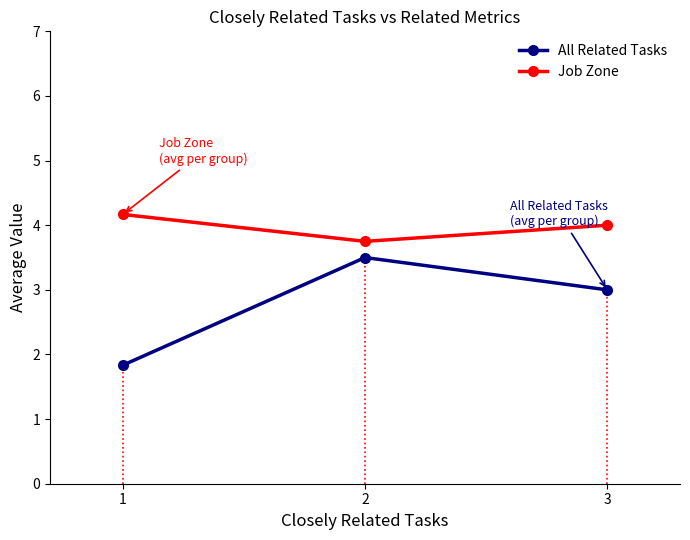

Does the chart display data point markers on the line(s)?

Yes